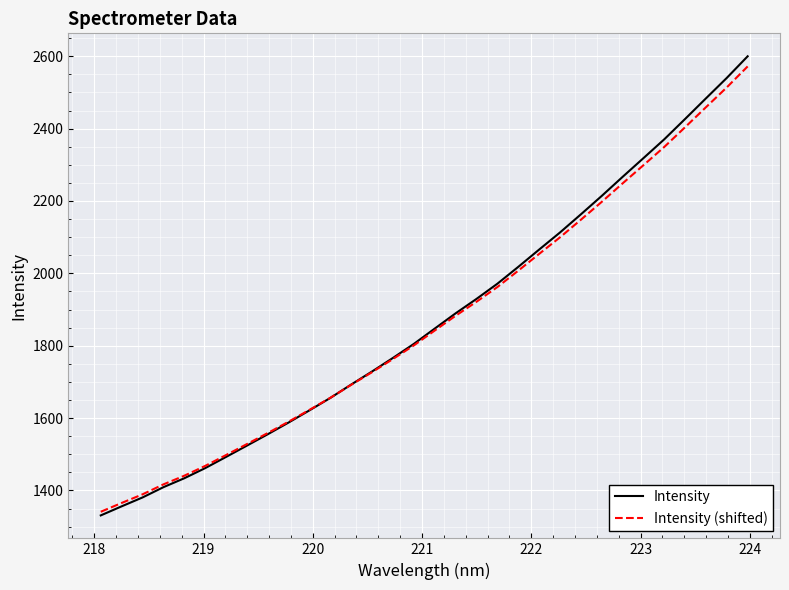

What is the maximum value for Intensity?

2600.0